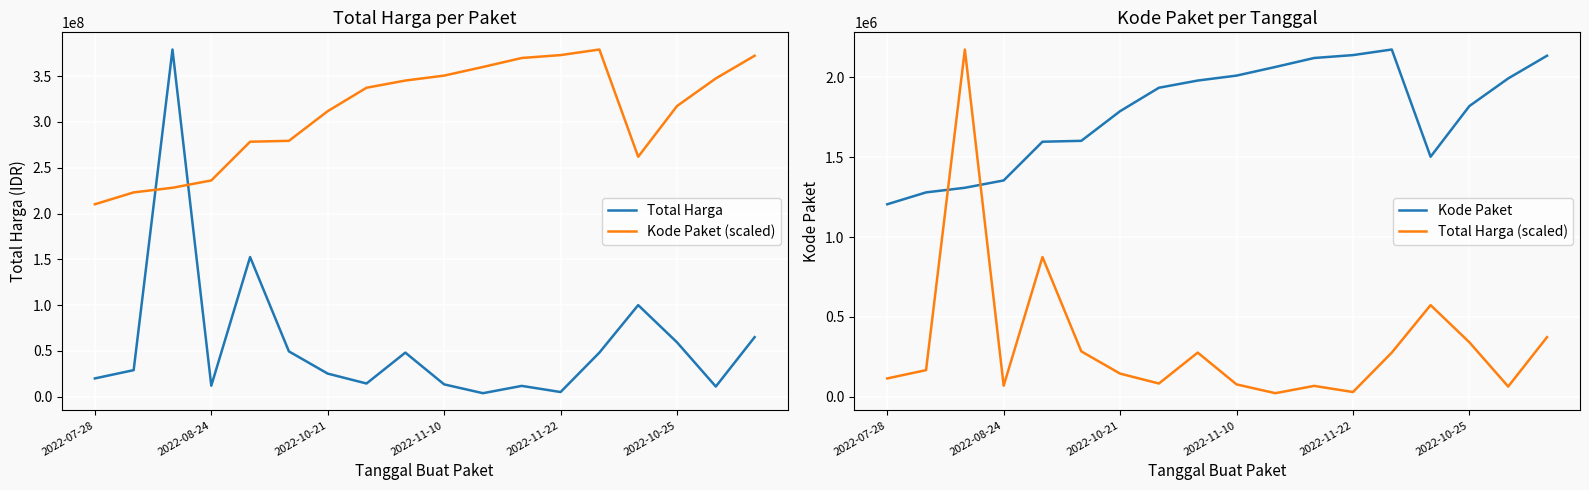

True or false: Kode Paket (scaled) and Kode Paket cross at least once.

False